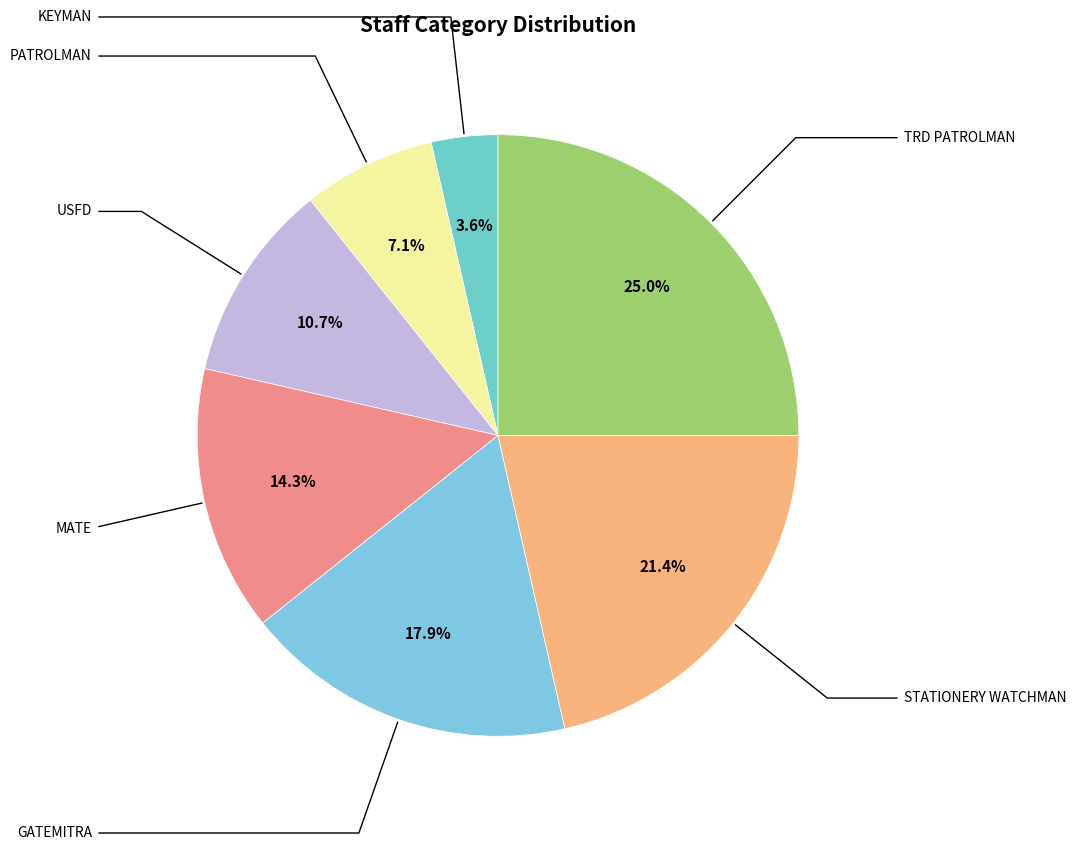

Is there a majority slice in this chart?

No